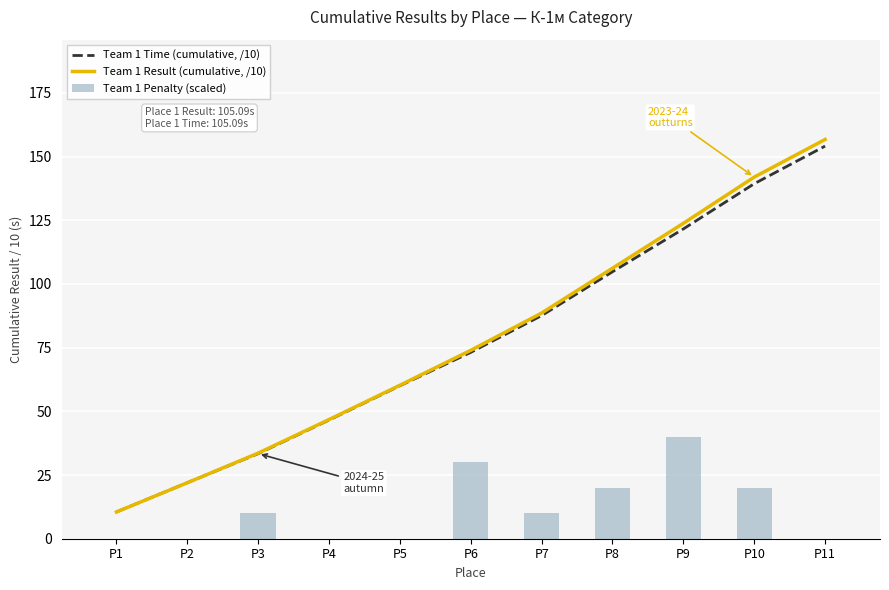

The value of Team 1 Penalty (scaled) at P3 is 10.0. True or false?

True